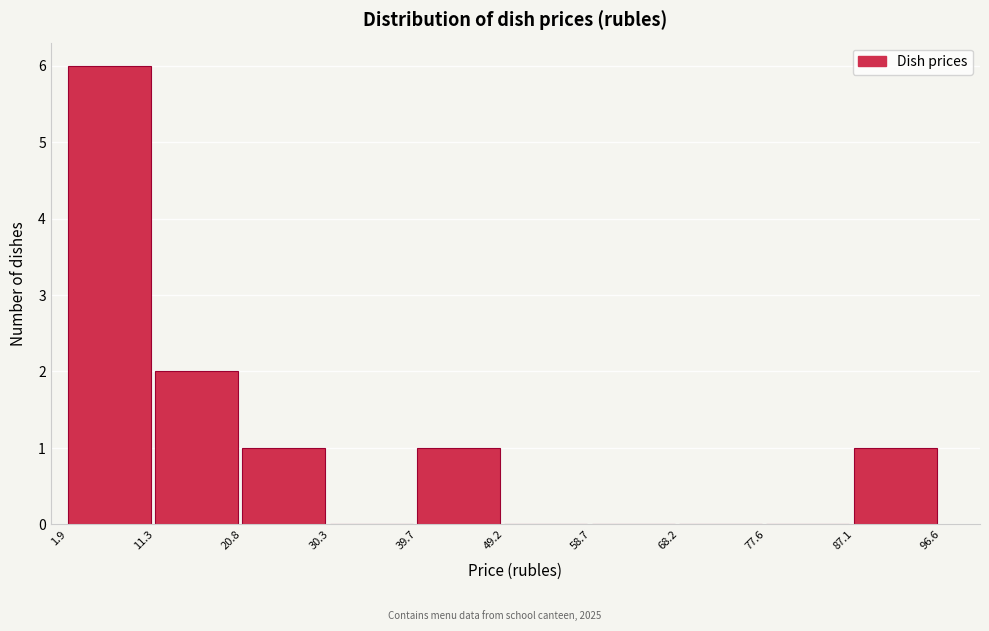

How tall is the bar that spans 1.9 to 11.3 on the x-axis? The values are not printed on the chart, so give them approximately, as read against the axis.

6